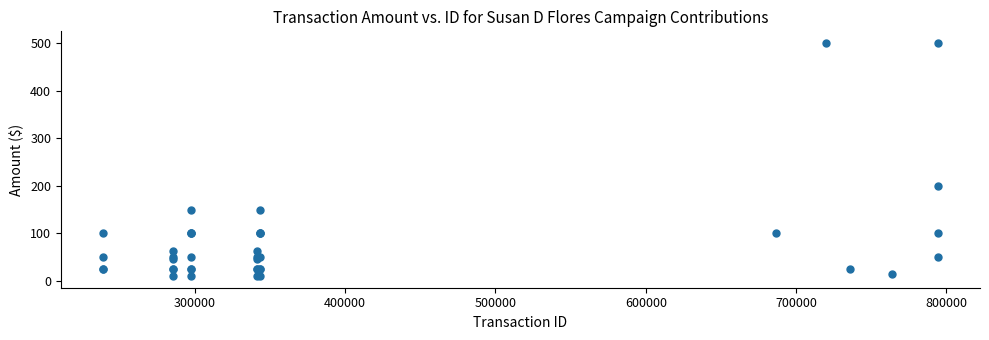

What Y value in the scatter plot is closest to 255?

200.0